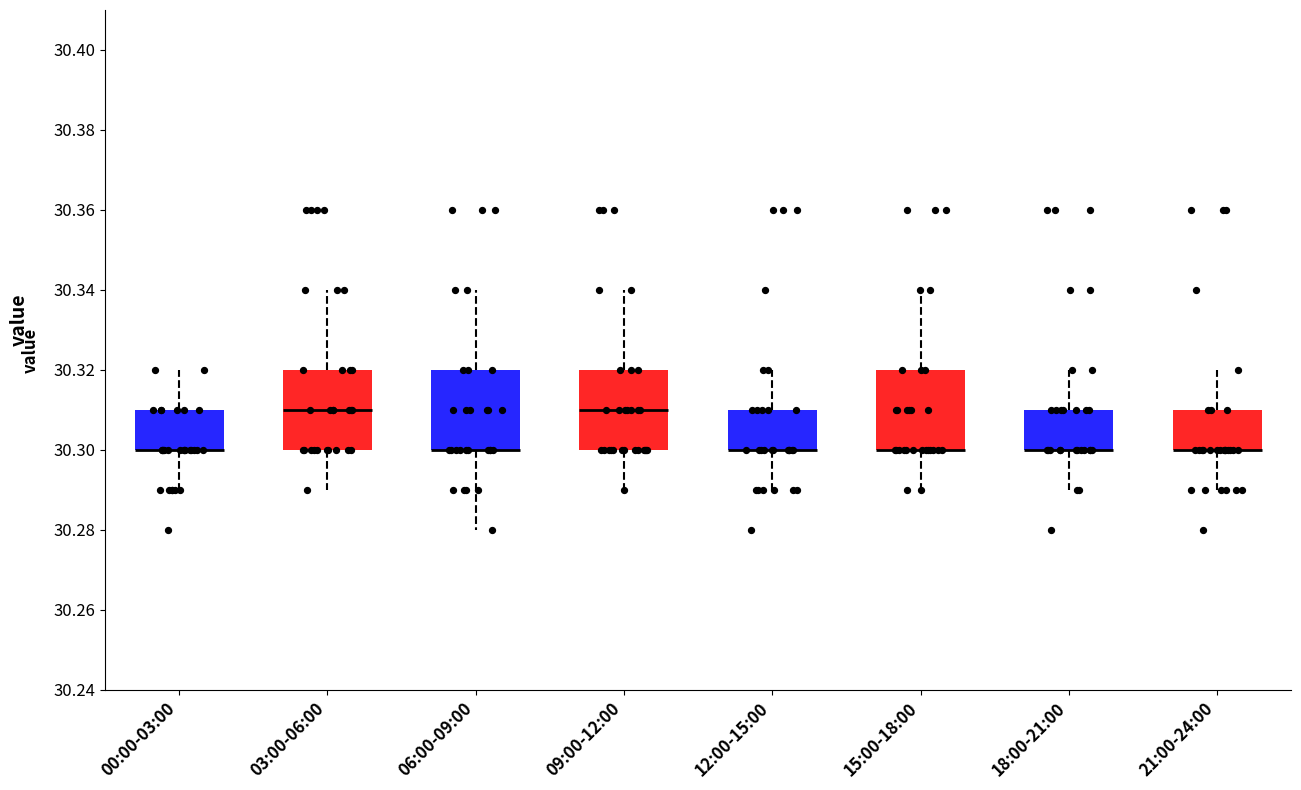

Reading left to right, read every box against the y-axis: the position of its median line, the range the box covers, and the ends of its whiskers. The values are not printed on the chart, so give them approximately, as read against the axis.

00:00-03:00: median 30.30 (drawn on the box's lower edge), box 30.30 to 30.31, whiskers 30.29 to 30.32
03:00-06:00: median 30.31, box 30.30 to 30.32, whiskers 30.29 to 30.34
06:00-09:00: median 30.30 (drawn on the box's lower edge), box 30.30 to 30.32, whiskers 30.28 to 30.34
09:00-12:00: median 30.31, box 30.30 to 30.32, whiskers 30.29 to 30.34
12:00-15:00: median 30.30 (drawn on the box's lower edge), box 30.30 to 30.31, whiskers 30.29 to 30.32
15:00-18:00: median 30.30 (drawn on the box's lower edge), box 30.30 to 30.32, whiskers 30.29 to 30.34
18:00-21:00: median 30.30 (drawn on the box's lower edge), box 30.30 to 30.31, whiskers 30.29 to 30.32
21:00-24:00: median 30.30 (drawn on the box's lower edge), box 30.30 to 30.31, whiskers 30.29 to 30.32